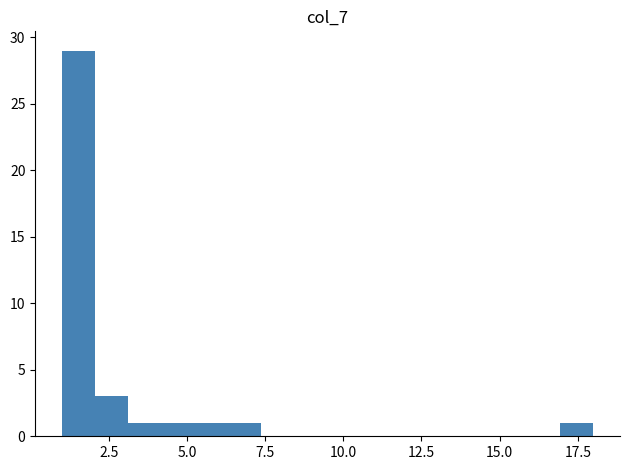

Read against the x-axis, roughly where is the centre of the tallest bar?

1.5